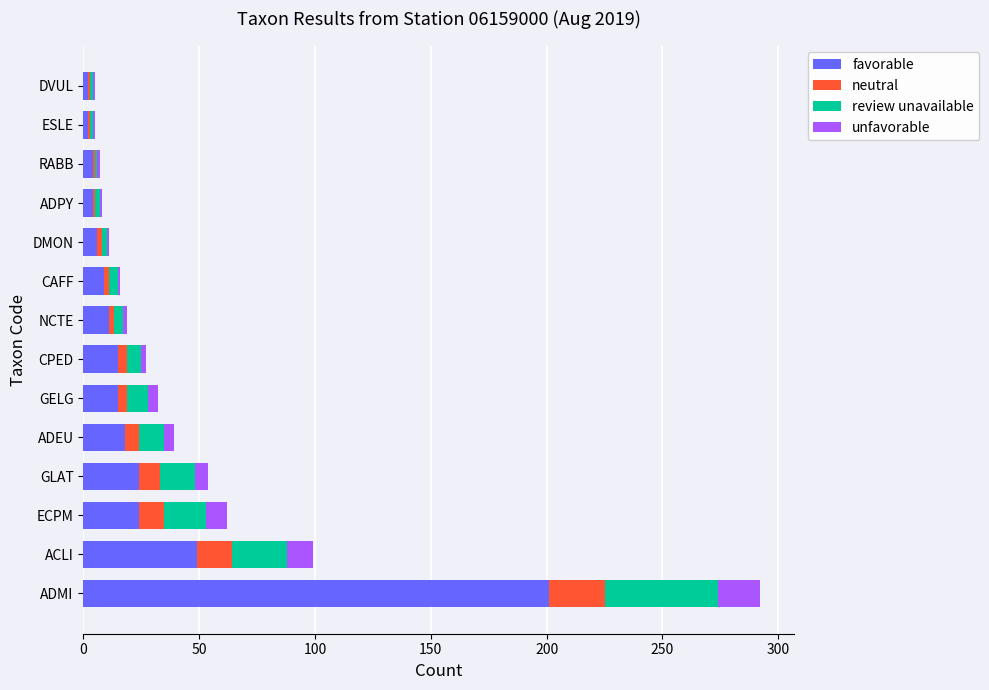

The value of favorable at ADEU is 18. True or false?

True